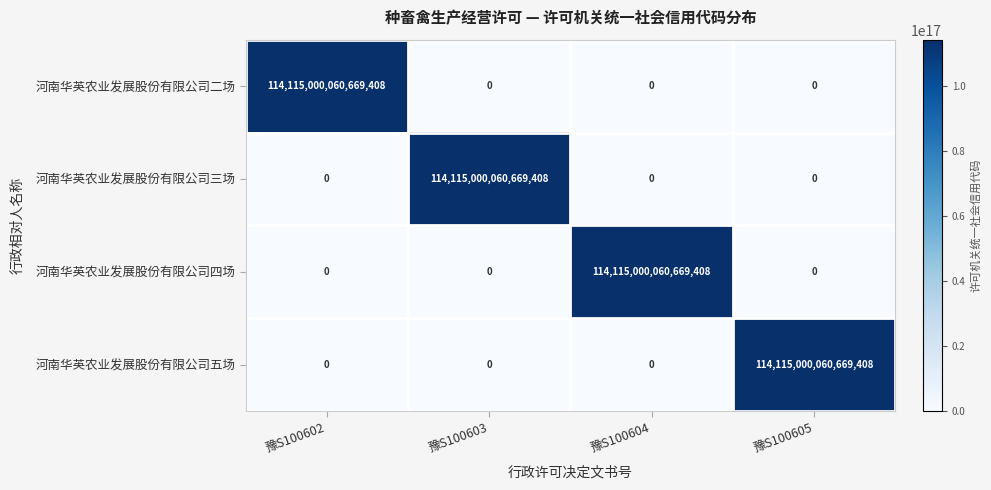

At which label does 河南华英农业发展股份有限公司五场 reach its peak?

豫S100605